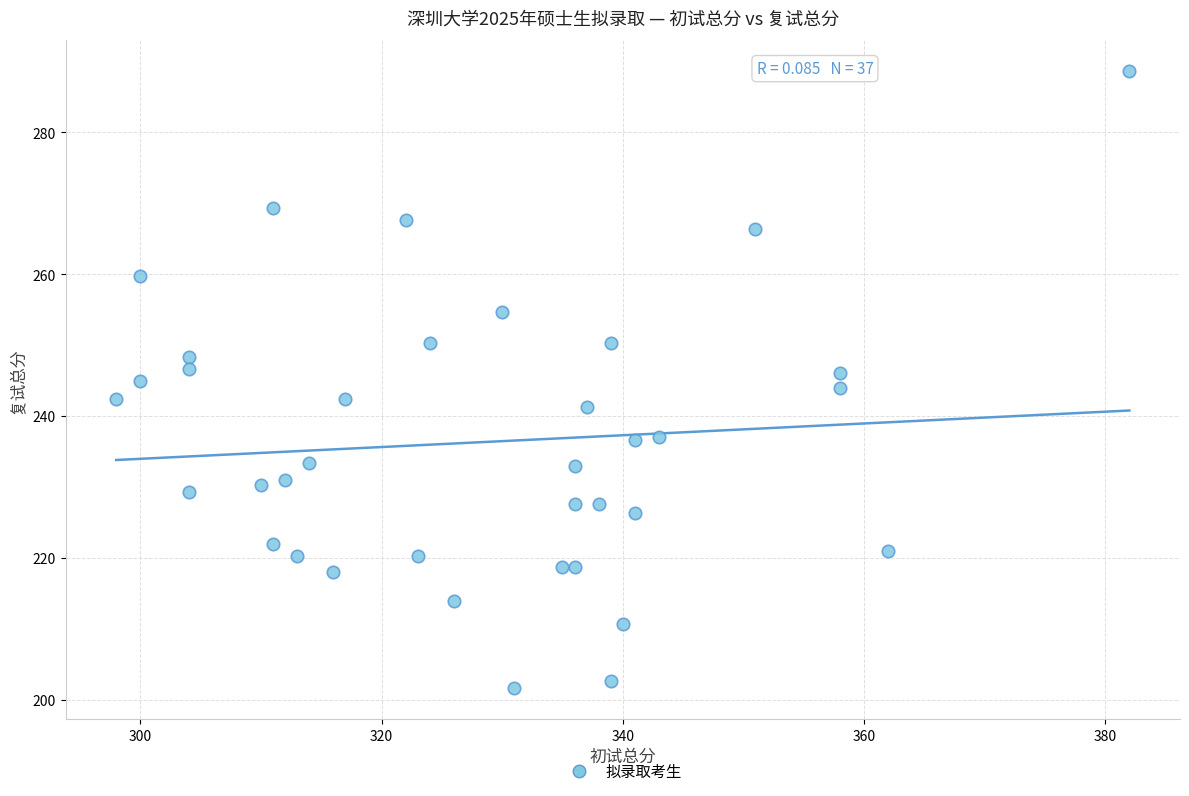

What is the range of Y values (max minus min)?

87.0